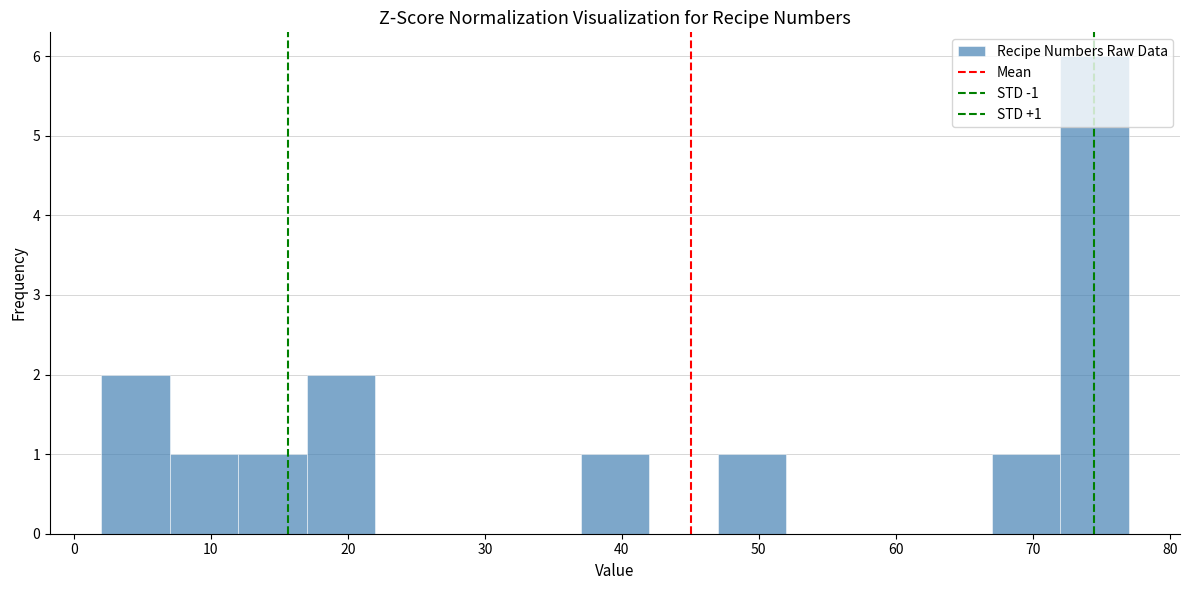

Which range on the x-axis has the tallest bar?

72 to 77